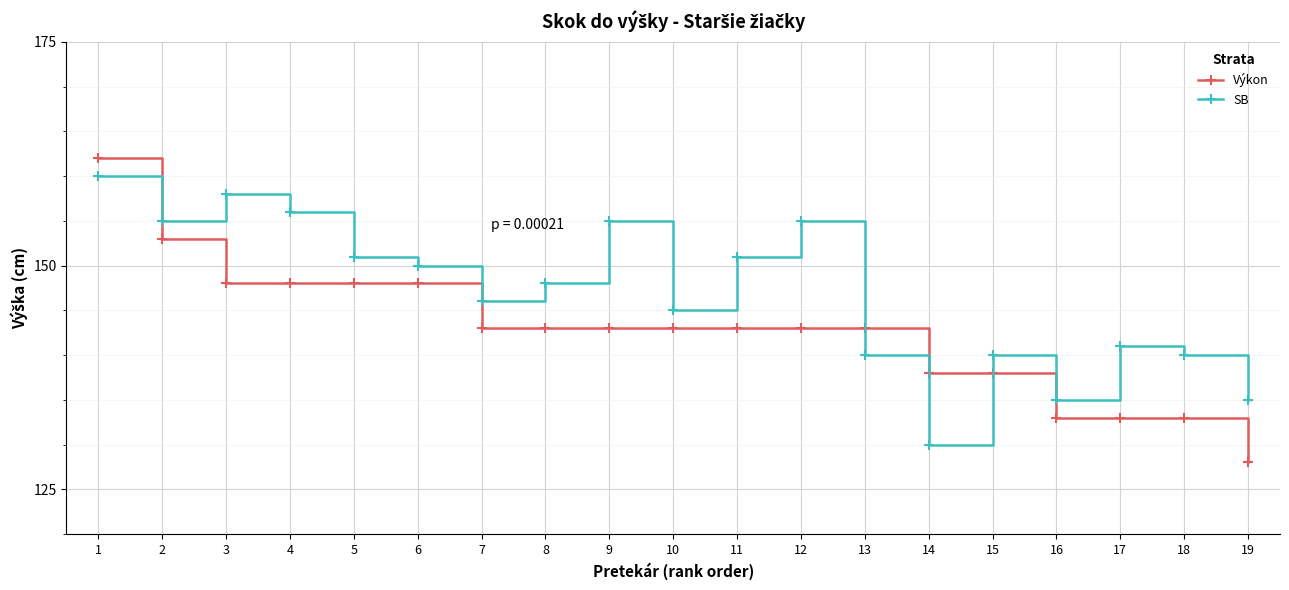

True or false: SB has more than 1 points higher than both neighbors.

True